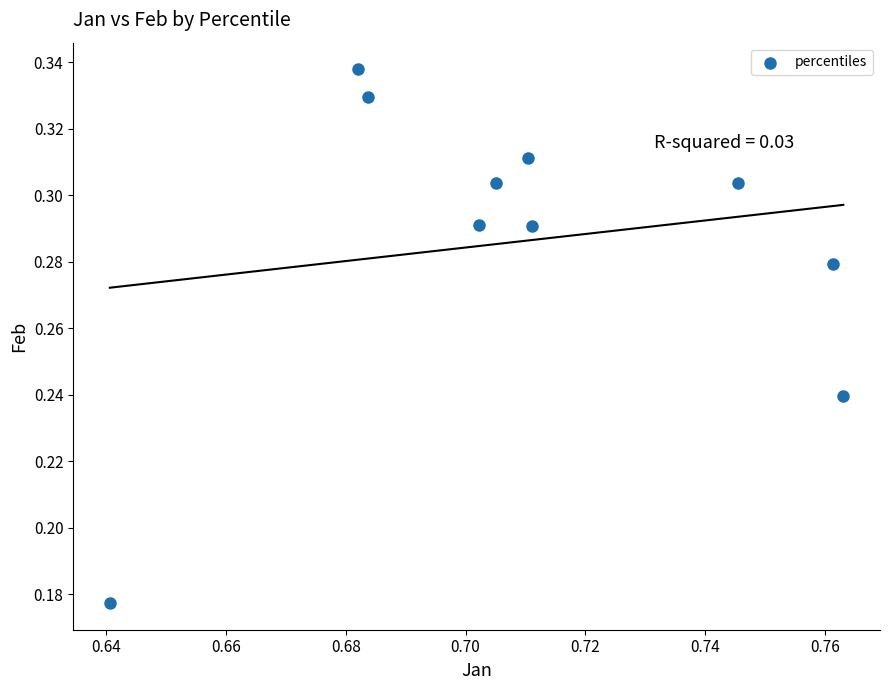

What is the average X value?

0.7